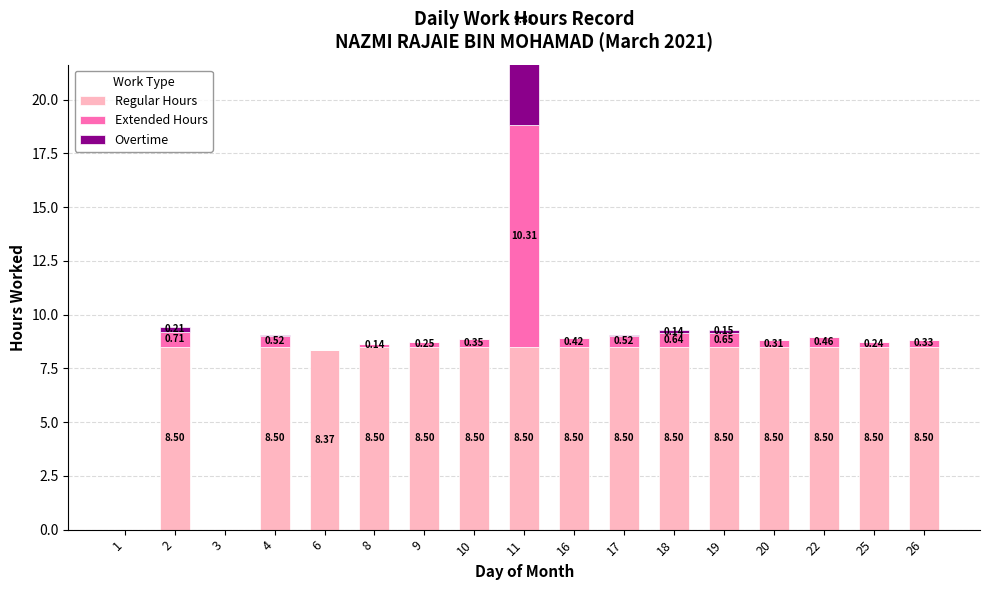

What is the value of the Extended Hours bar at the 12th from the left?

0.6